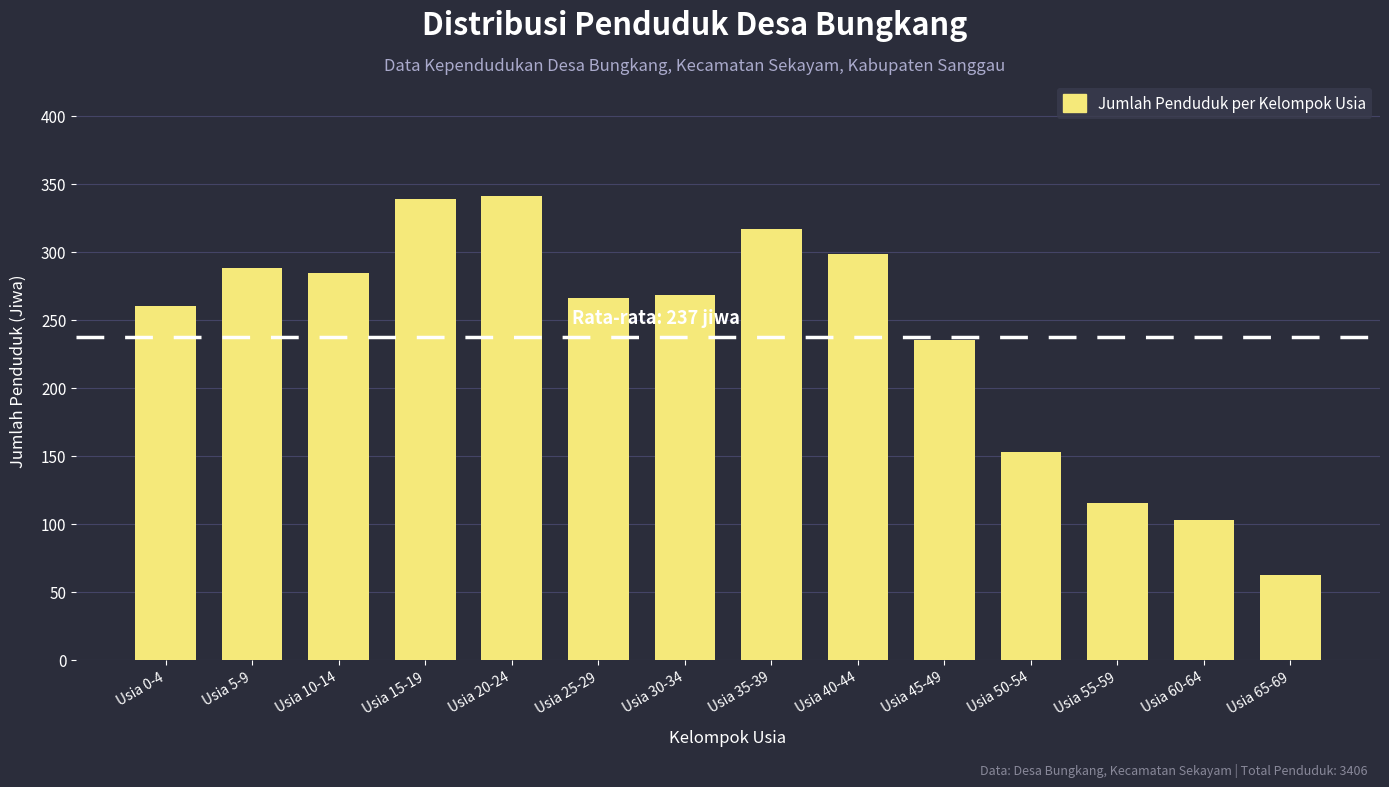

Reading left to right, transcribe all the data shown in this chart.

260	288	284	339	341	266	268	317	298	235	153	115	103	62